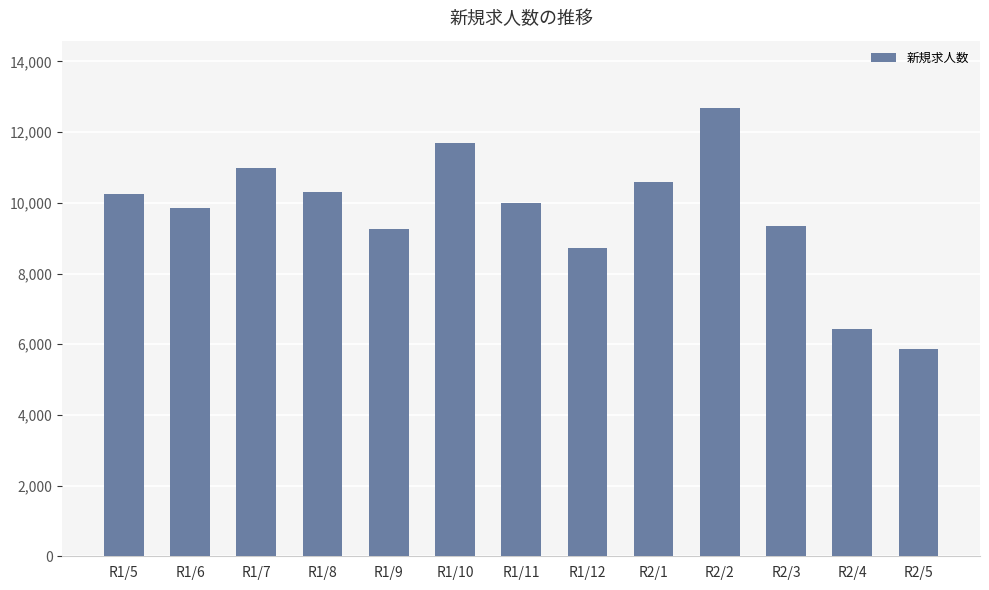

What is the change in value from R1/9 to R2/2?

+3432